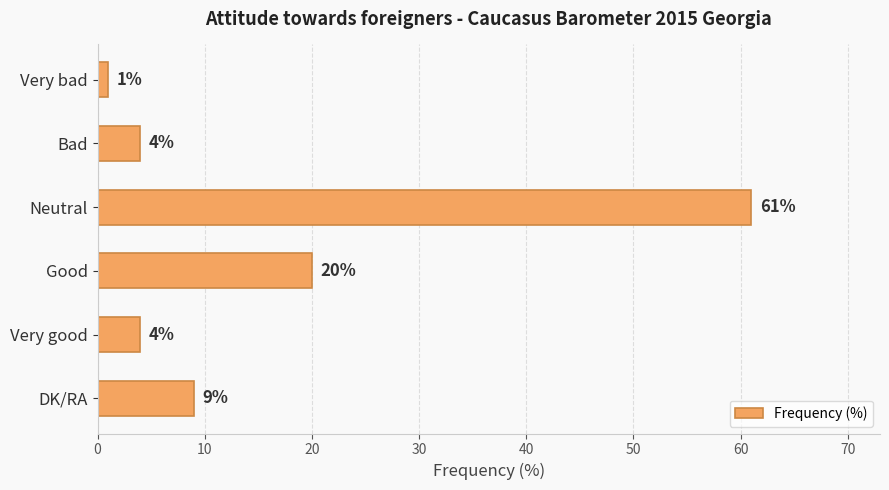

Which has a higher value, Neutral or Good?

Neutral